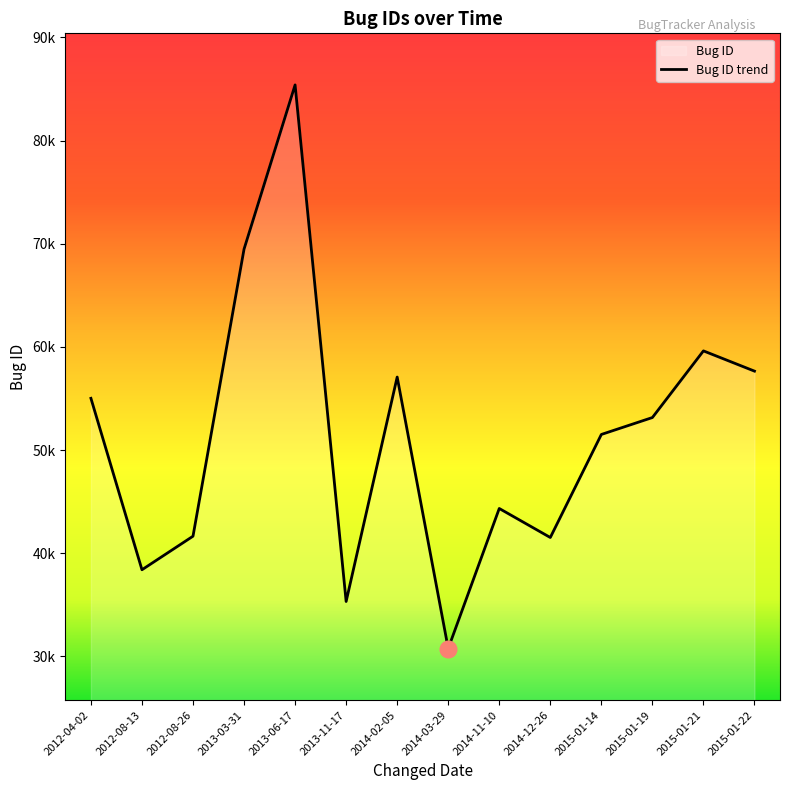

What is the change in value from 2012-08-13 to 2014-11-10?

+5940